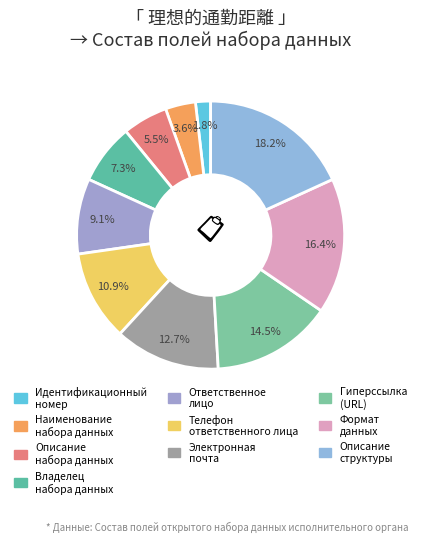

What is the total percentage of Формат данных and Владелец набора данных?

23.6%